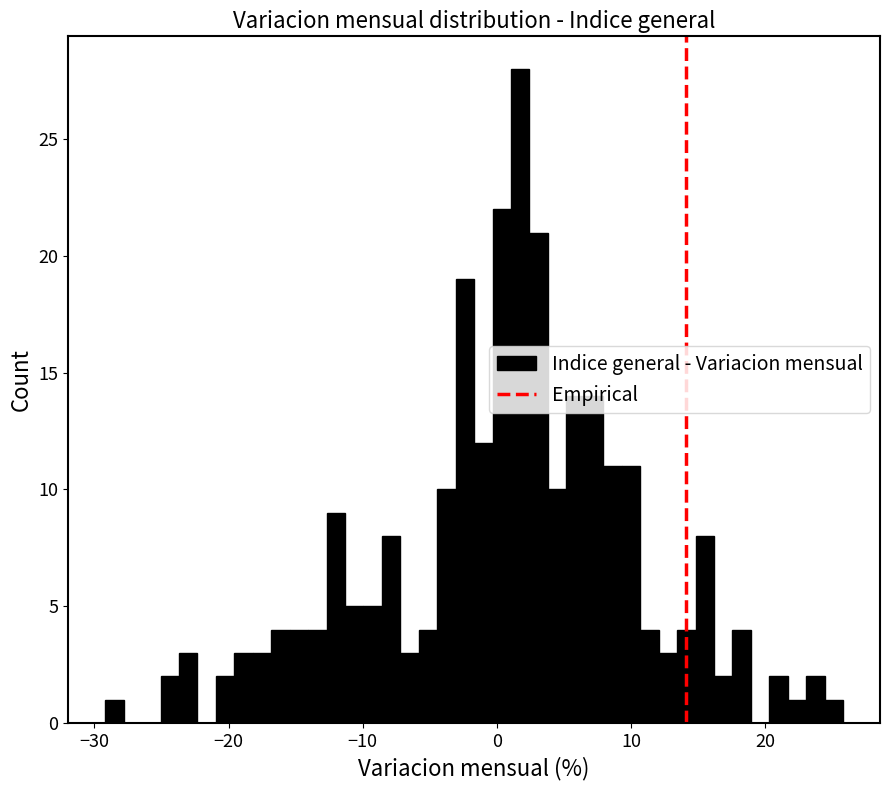

Read against the x-axis, roughly where is the centre of the tallest bar?

2